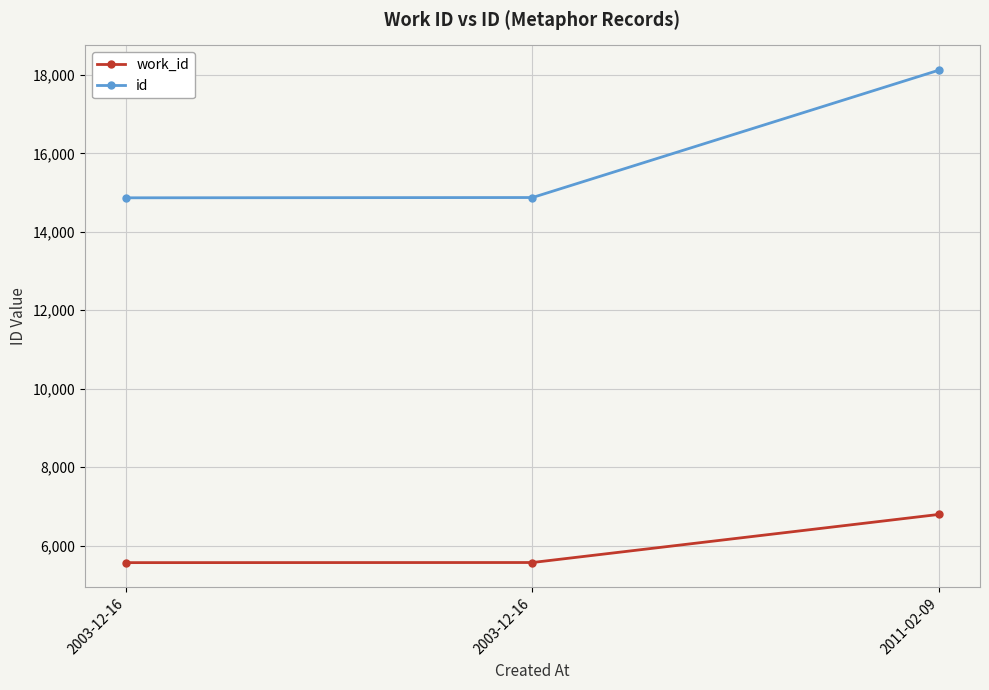

Does the chart display data point markers on the line(s)?

Yes